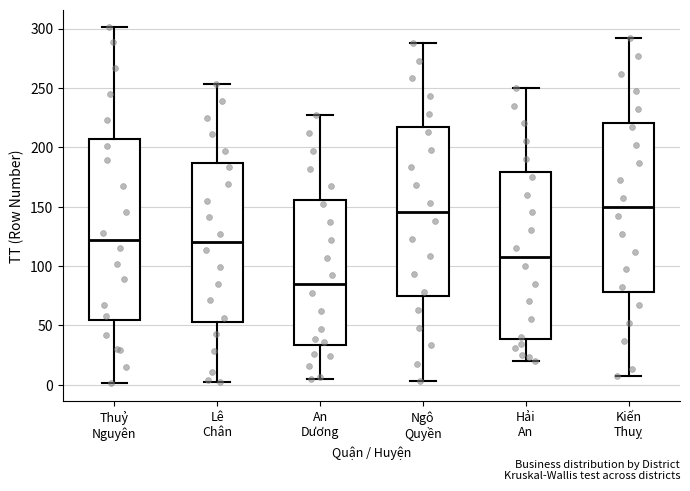

Where does the median line of the box for Thuỷ Nguyên sit on the y-axis? The values are not printed on the chart, so give them approximately, as read against the axis.

120